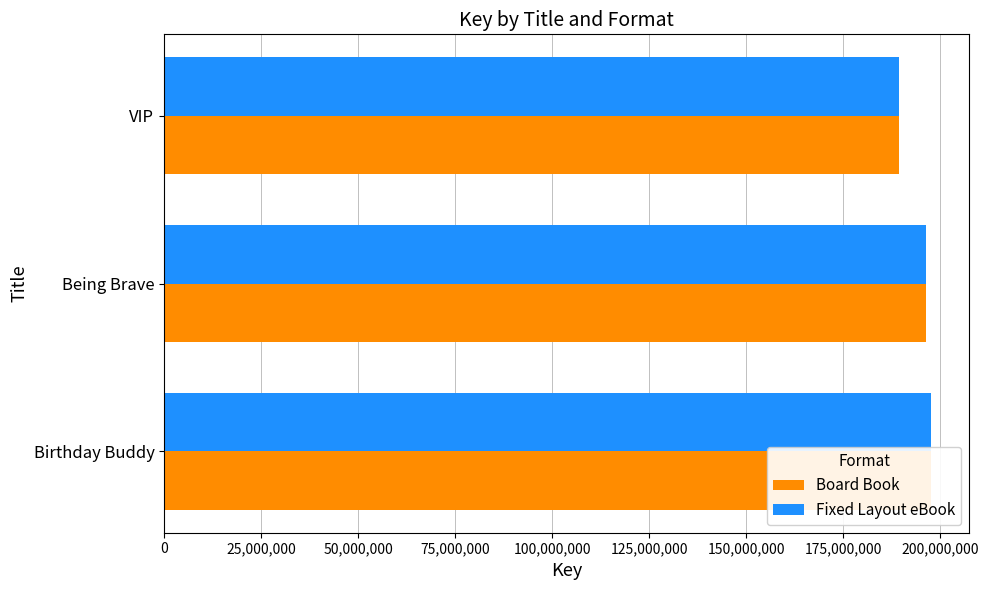

List the series in order of their peak value, lowest first.

Board Book, Fixed Layout eBook